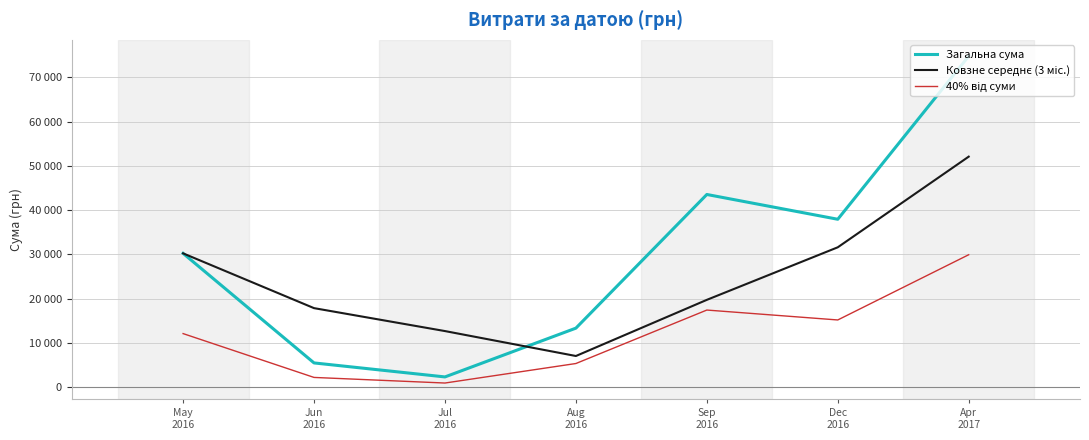

Reading left to right, extract all data points from this chart.

Загальна сума: May
2016=30237.6	Jun
2016=5465.0	Jul
2016=2298.8	Aug
2016=13328.1	Sep
2016=43547.3	Dec
2016=37945.0	Apr
2017=74813.2
Ковзне середнє (3 міс.): May
2016=30237.6	Jun
2016=17851.3	Jul
2016=12667.1	Aug
2016=7030.6	Sep
2016=19724.7	Dec
2016=31606.8	Apr
2017=52101.8
40% від суми: May
2016=12095.1	Jun
2016=2186.0	Jul
2016=919.5	Aug
2016=5331.2	Sep
2016=17418.9	Dec
2016=15178.0	Apr
2017=29925.3